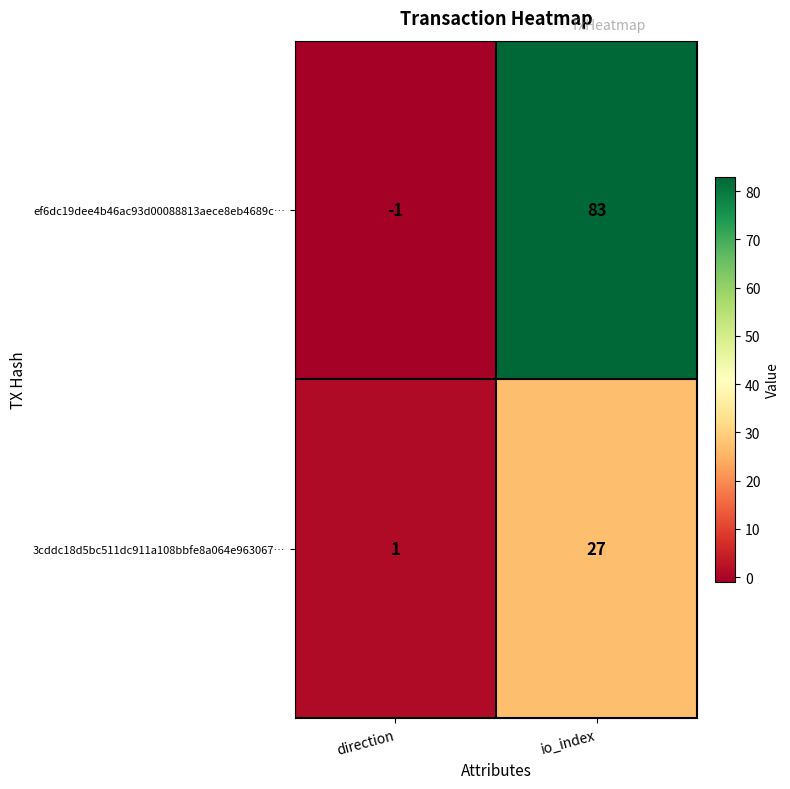

What is the difference between the maximum and minimum values in the 3cddc18d5bc511dc911a108bbfe8a064e963067… series?

26